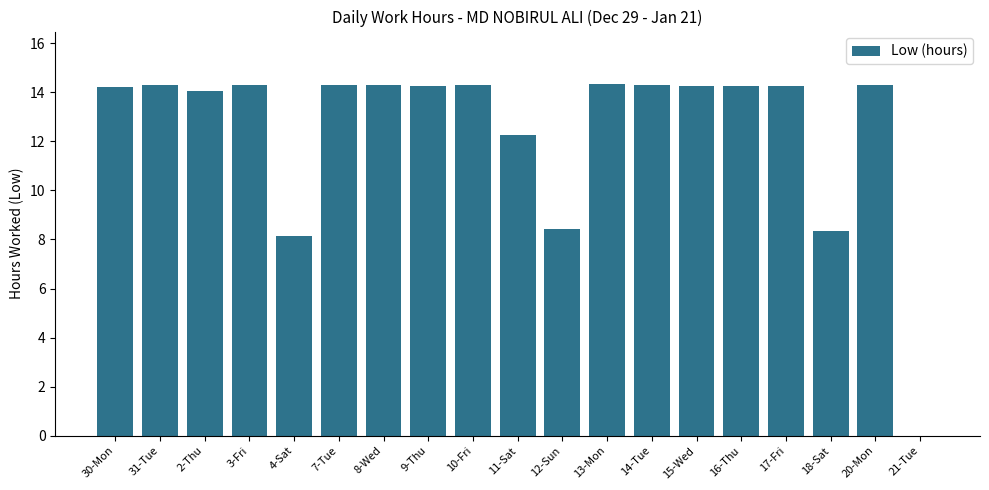

What is the maximum value shown in the chart?

14.3